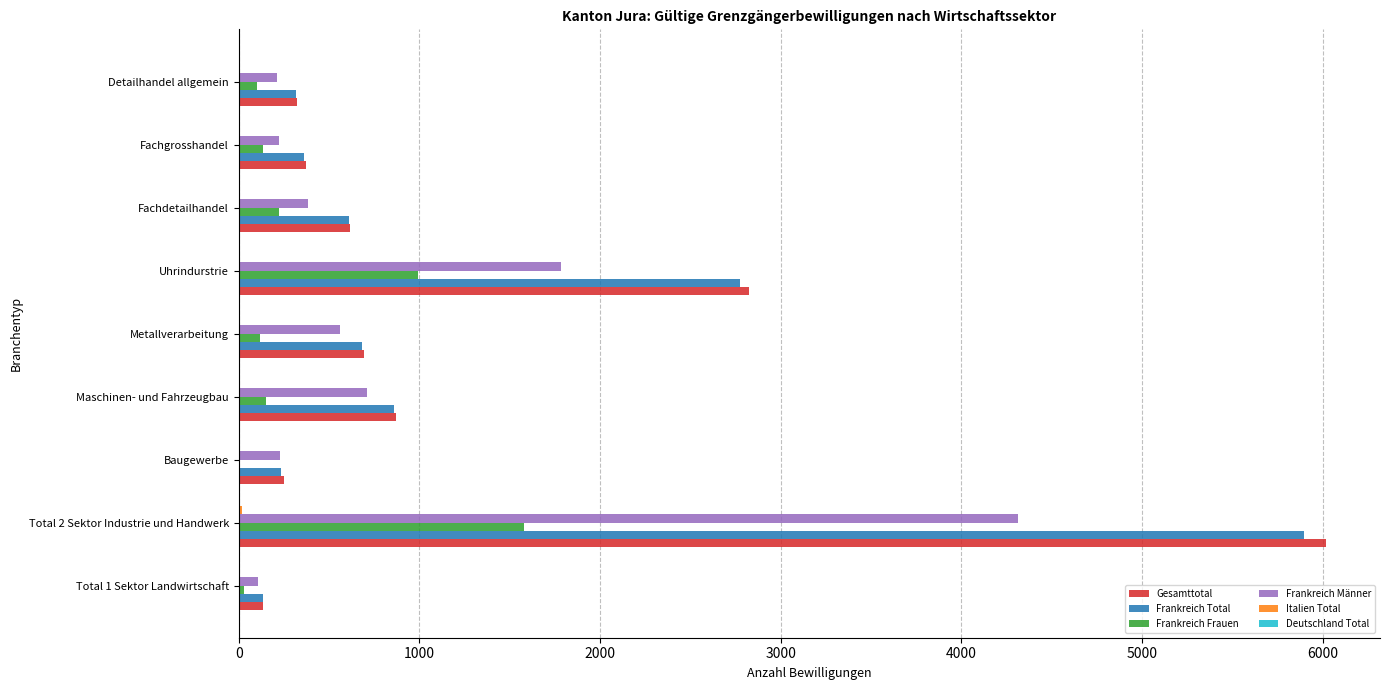

What is the maximum value shown in the chart?

6016